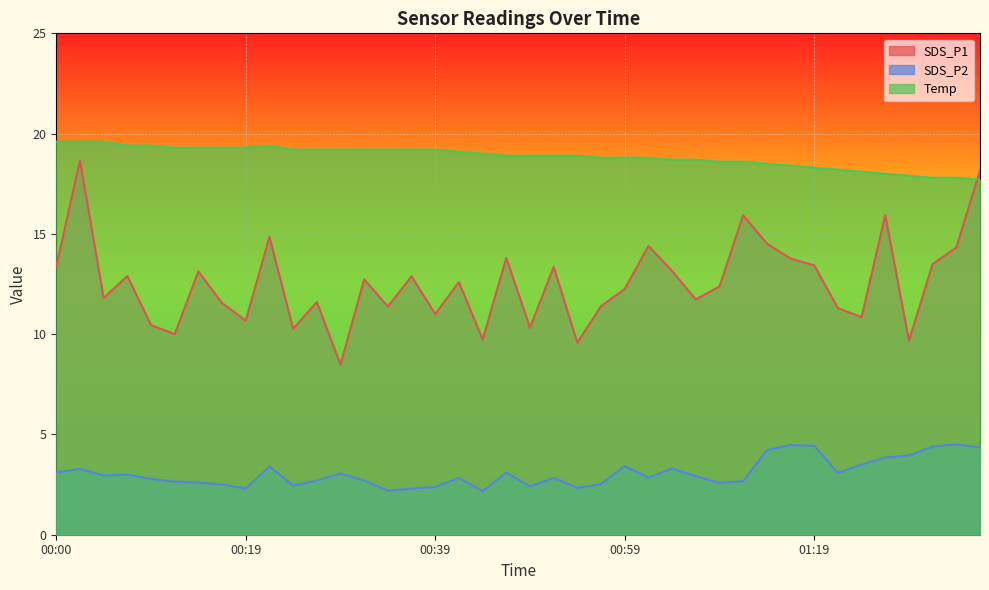

How many lines are shown in the chart?

3